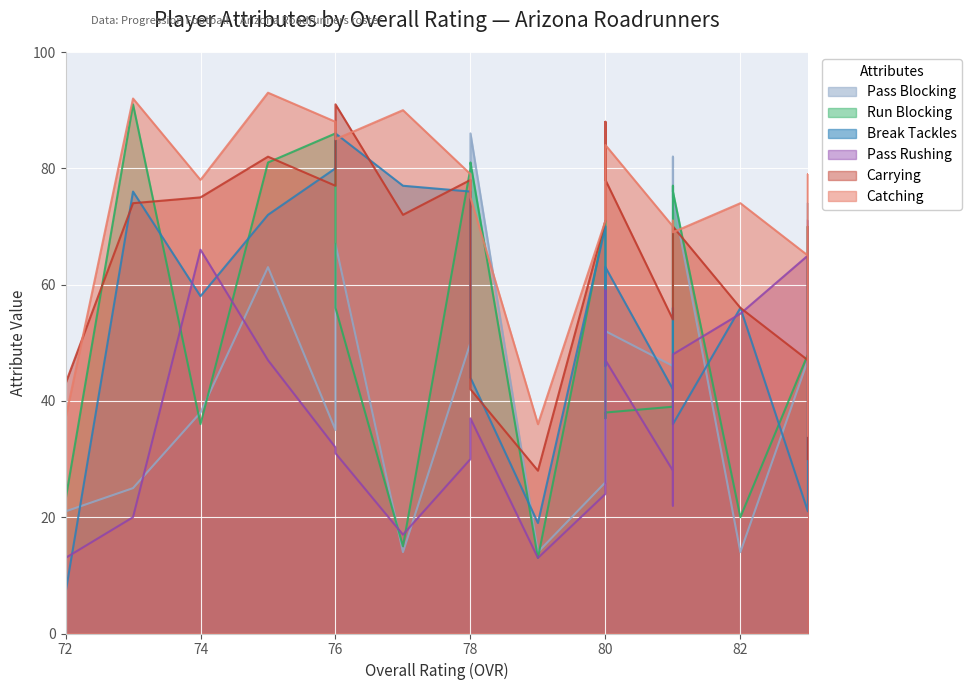

Reading left to right, extract all data points from this chart.

catching: 37	92	78	93	88	85	90	79	75	36	71	75	84	70	71	69	74	65	79	34
carrying: 43	74	75	82	77	91	72	78	42	28	71	88	78	54	65	70	56	47	70	30
pass_rushing: 13	20	66	47	32	31	17	30	37	13	24	59	47	28	22	48	55	65	46	71
break_tackles: 7	76	58	72	80	86	77	76	44	19	70	46	63	42	56	36	56	21	47	30
run_blocking: 23	91	36	81	86	56	15	80	81	13	71	37	38	39	77	76	20	48	70	50
pass_blocking: 21	25	38	63	35	67	14	50	86	14	26	37	52	46	82	75	14	47	74	51